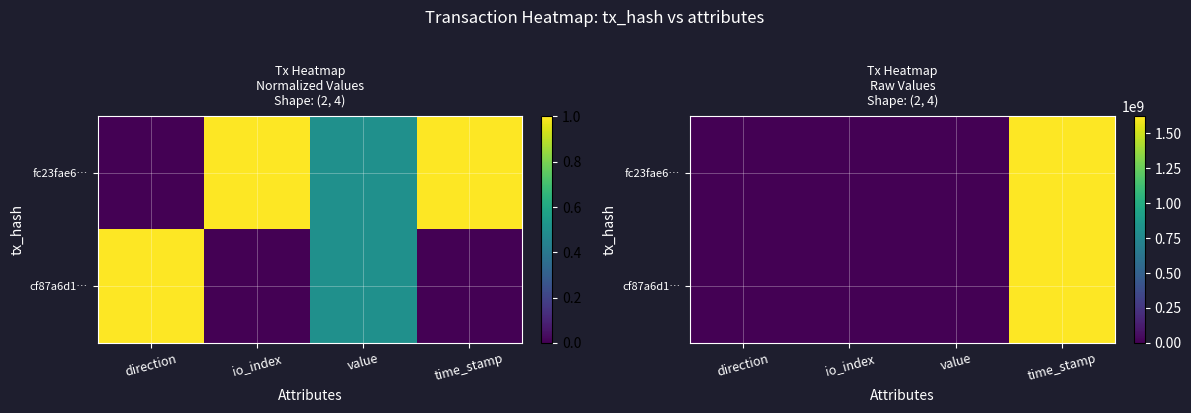

What is the total value across all series at io_index?

131.0